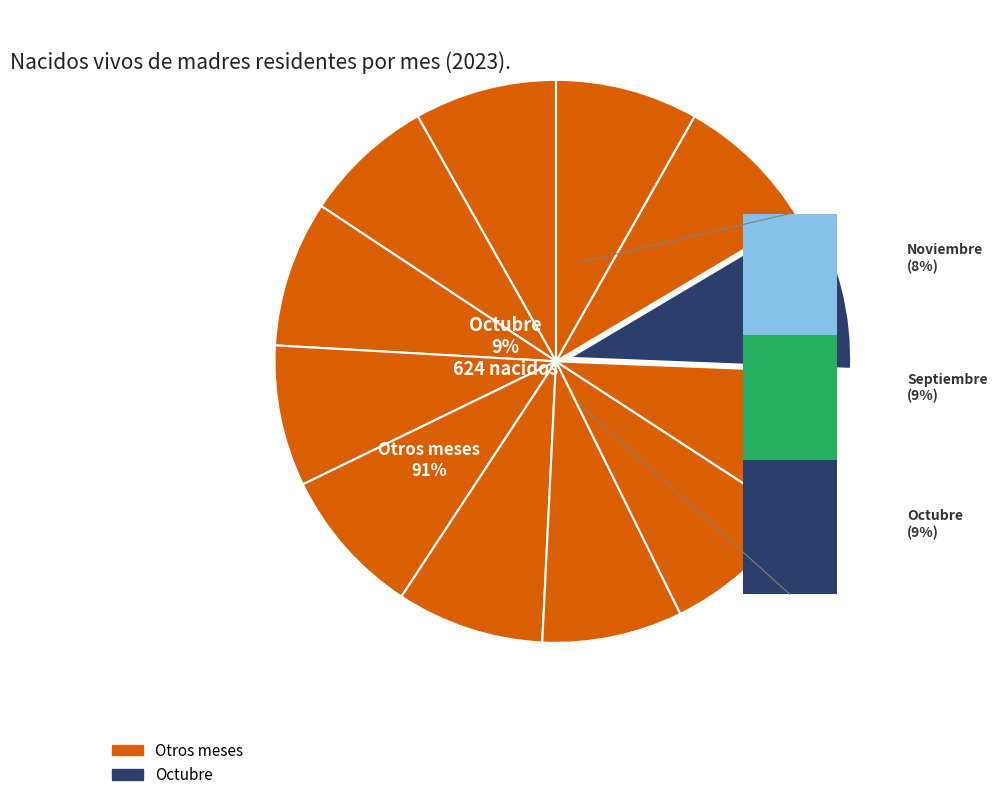

How many slices are in this pie chart?

12